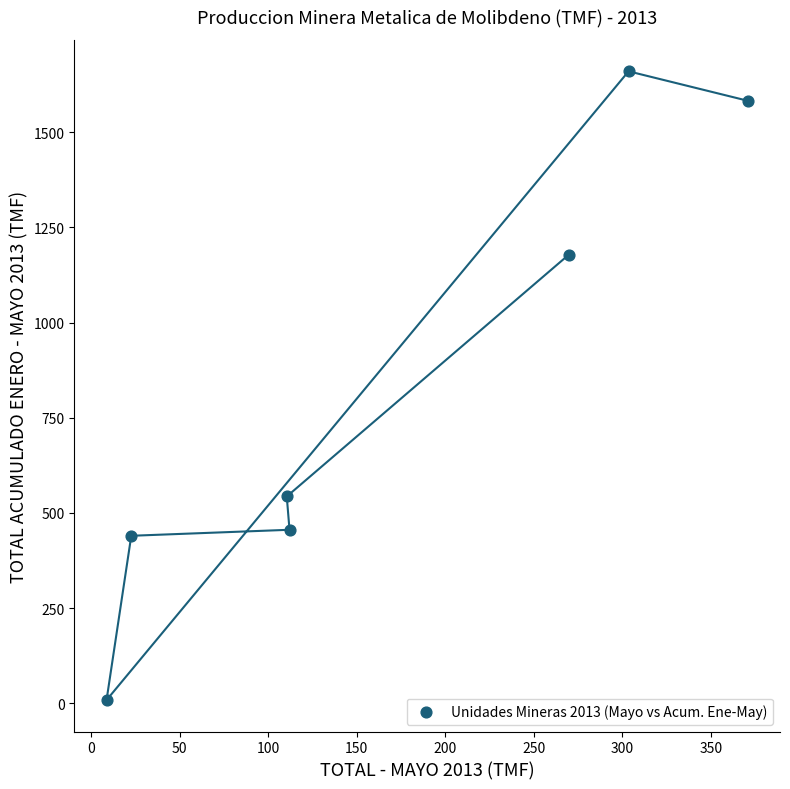

What Y value in the scatter plot is closest to 834?

543.3